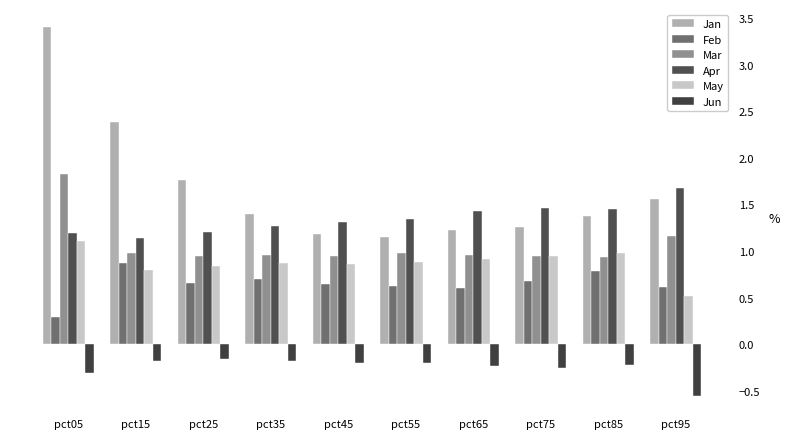

Which series has the largest total across all categories?

Jan